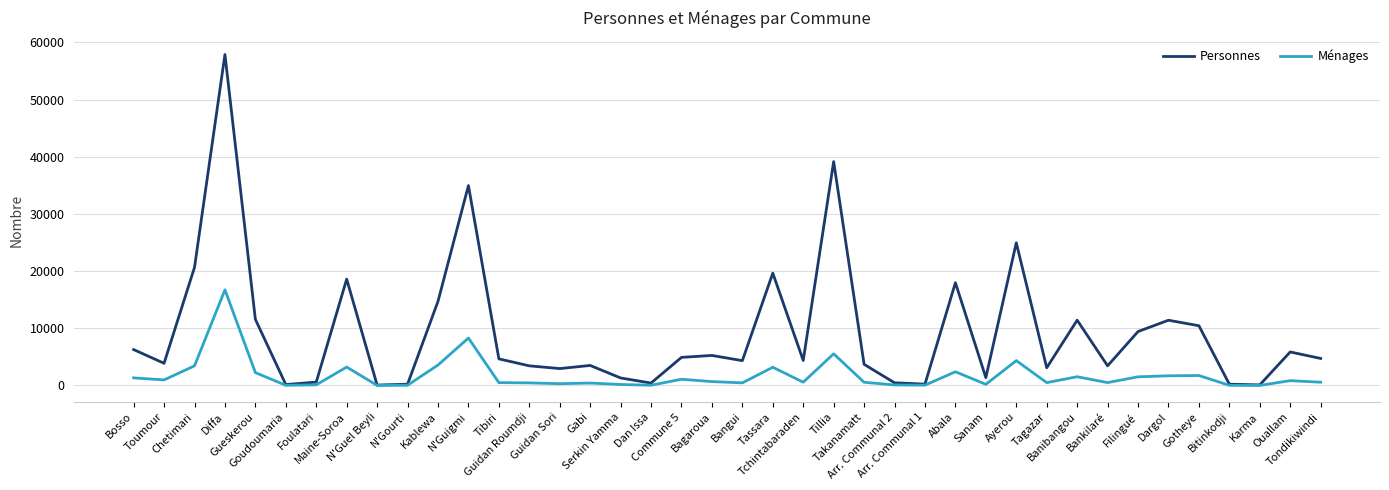

True or false: Personnes has a value of 11425 at Banibangou.

True